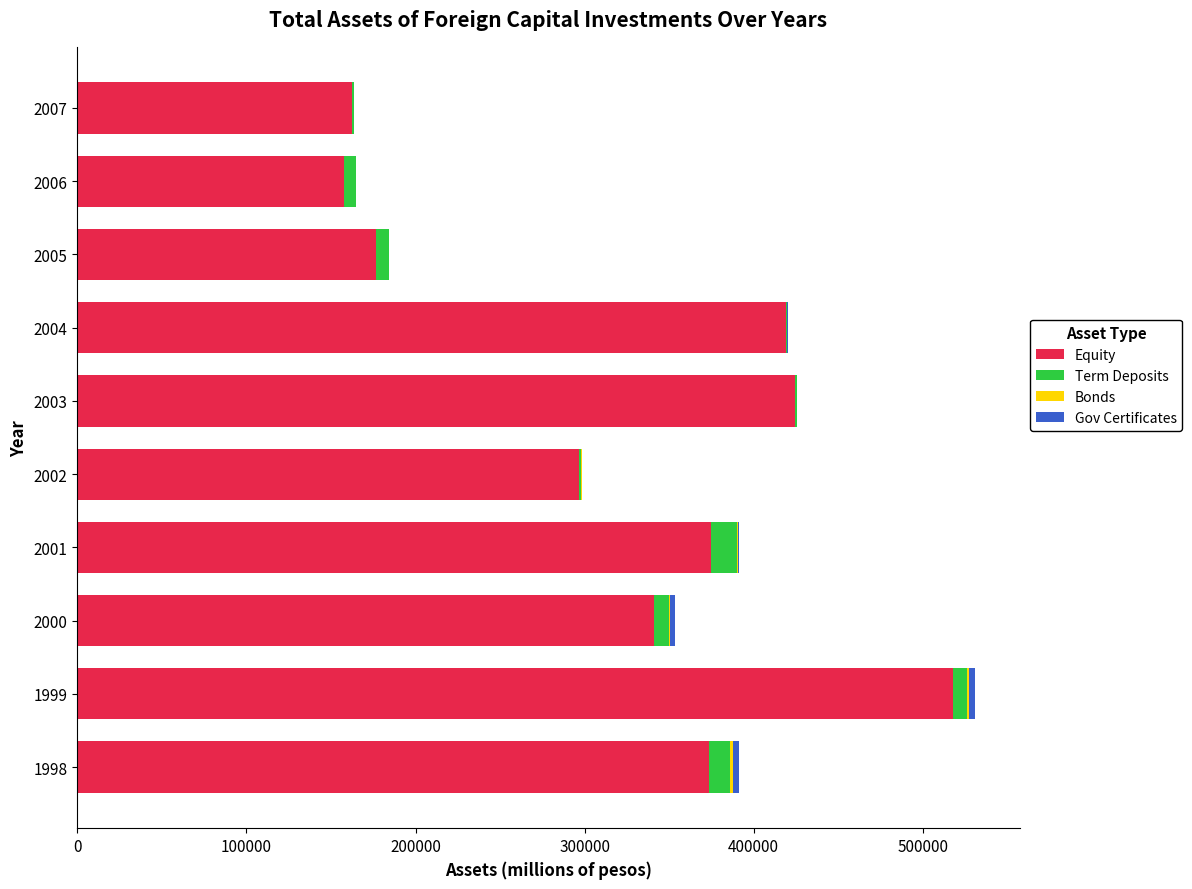

What is the maximum value for Equity?

517876.9